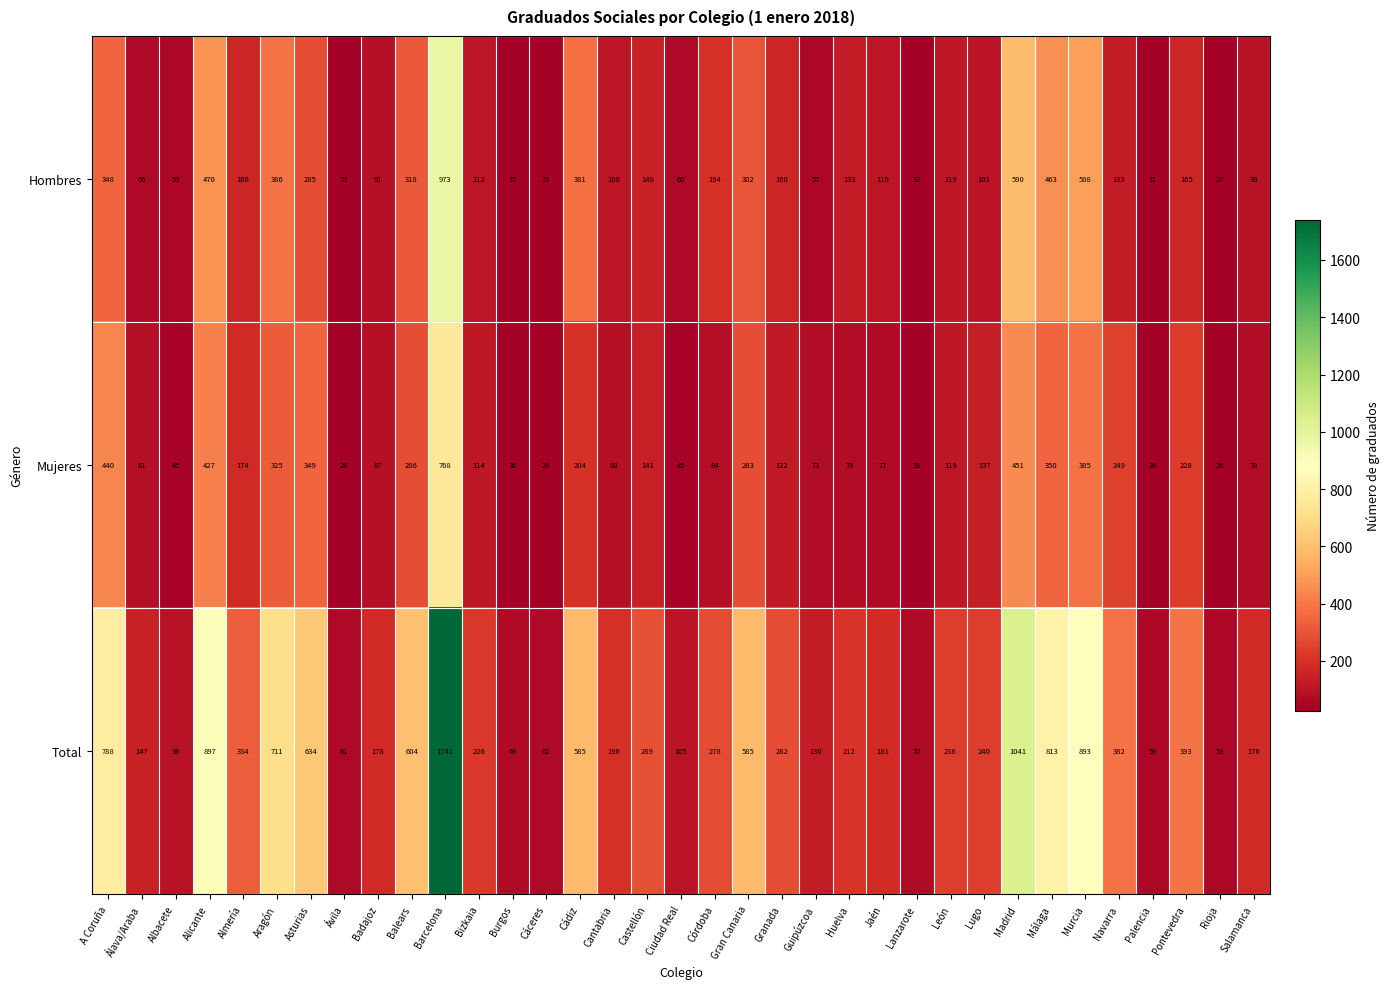

Is it true that Total equals 30 at Burgos?

False